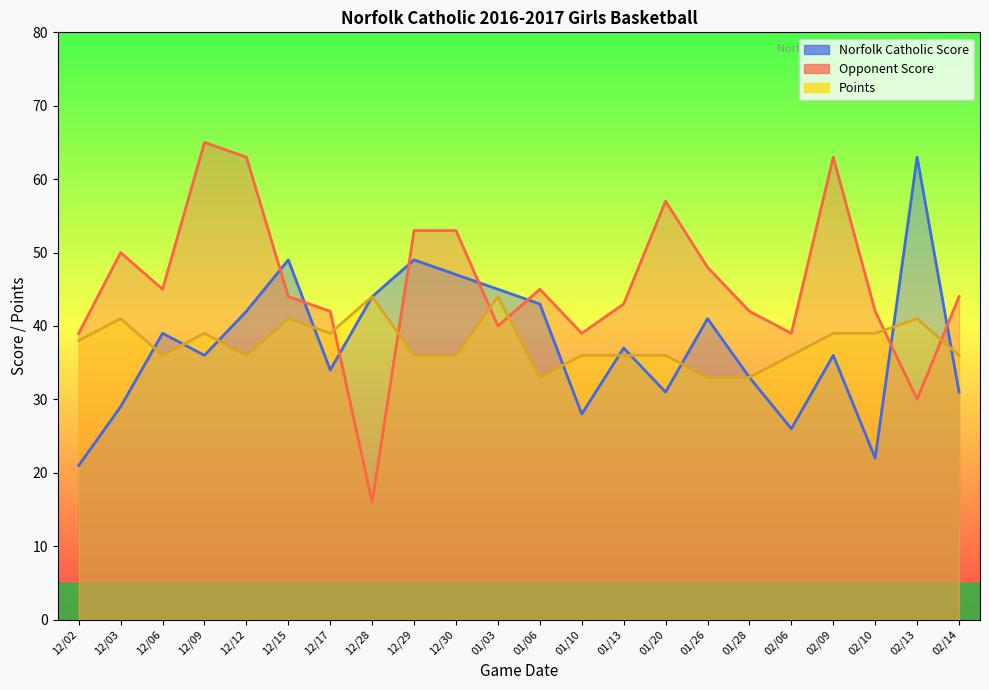

At which label does Points reach its peak?

12/28